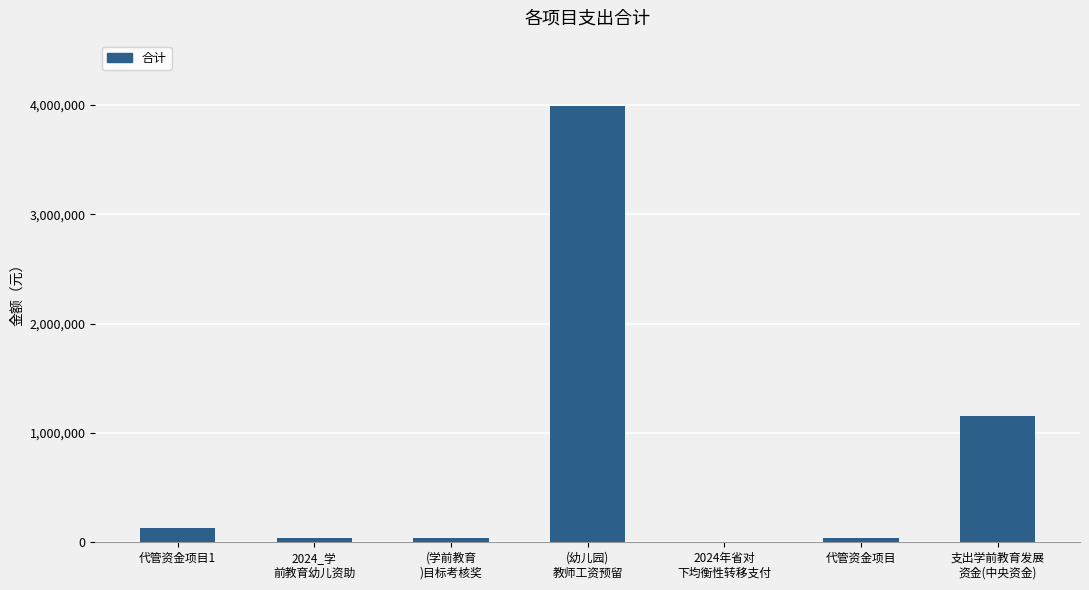

What is the sum of all values?

5396062.7